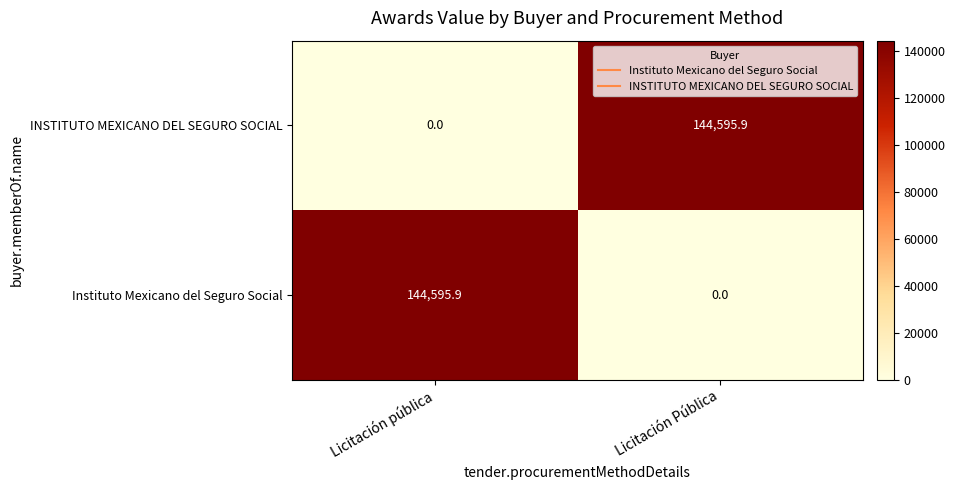

What is the highest value of the INSTITUTO MEXICANO DEL SEGURO SOCIAL series?

144595.9